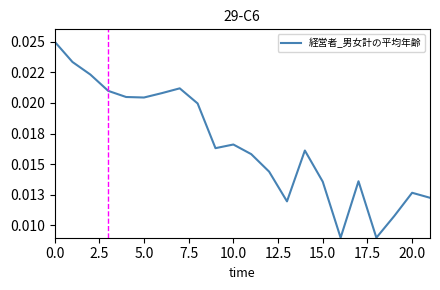

At which category does the chart reach its minimum across all series?

16